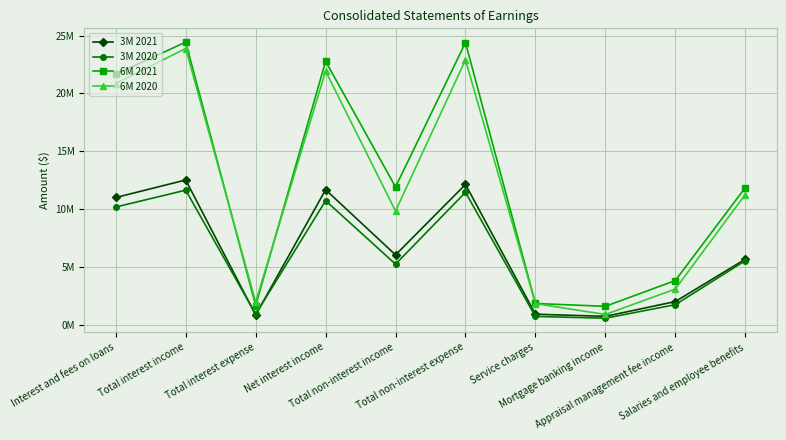

What is the minimum value shown in the chart?

0.6